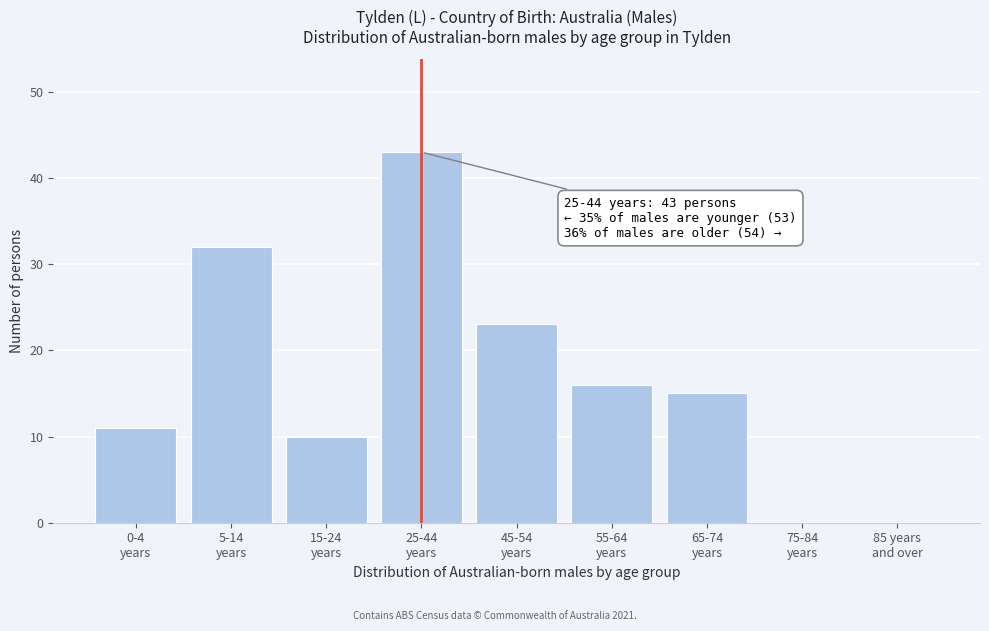

What is the sum of all values?

150